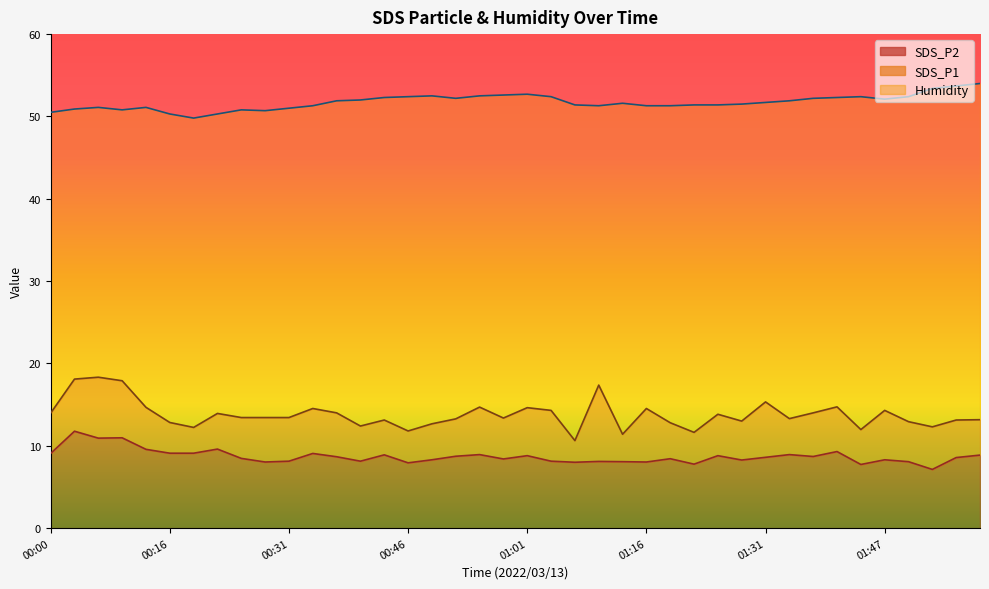

What is the sum of all SDS_P1 values?

551.4